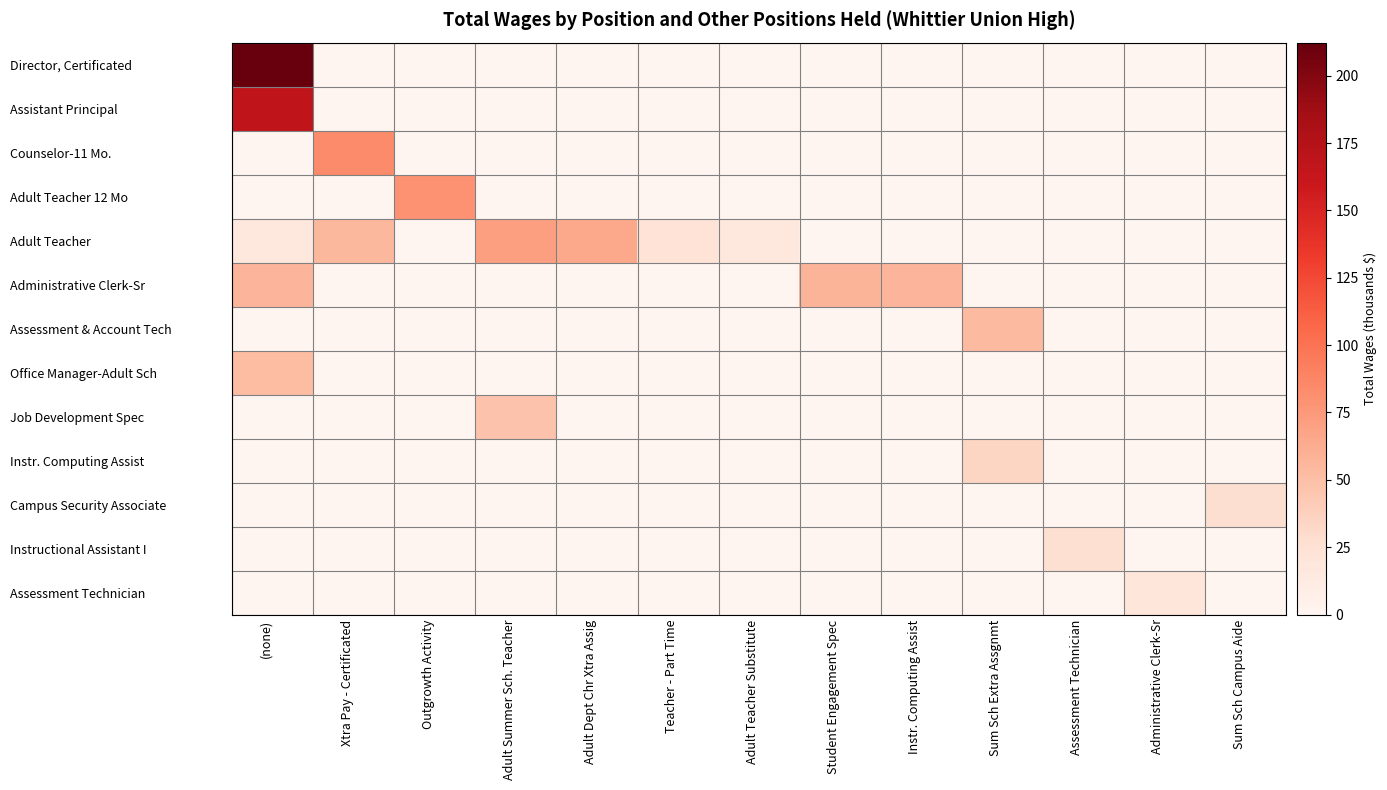

How many series are shown in this chart?

13